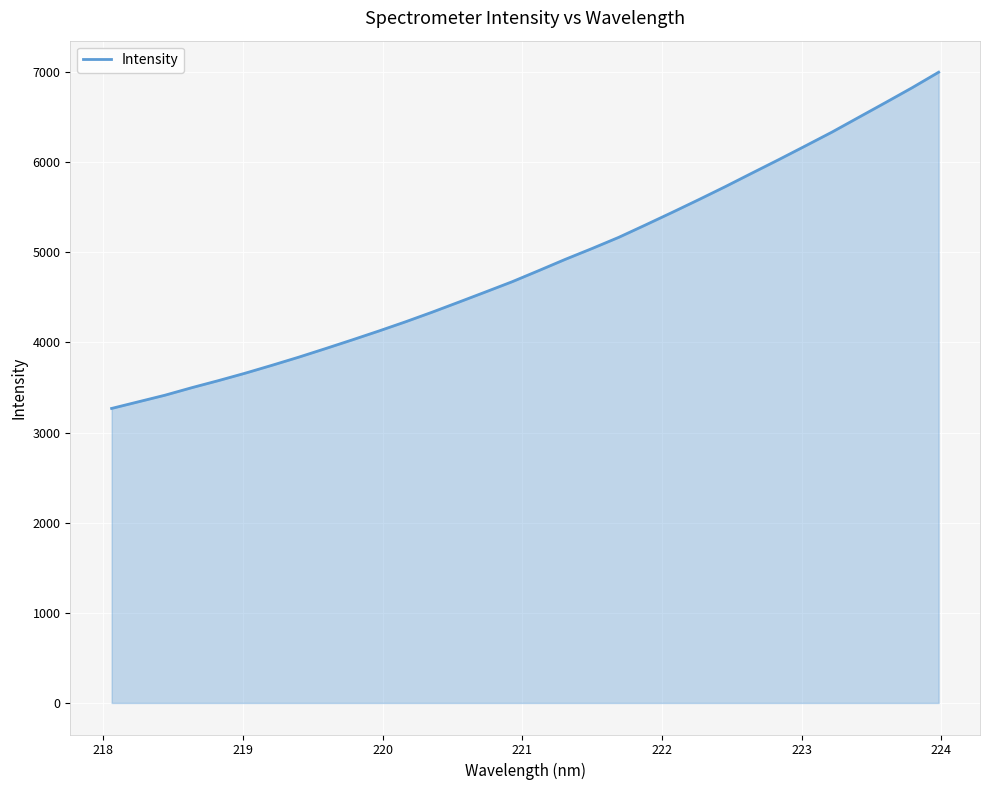

What is the minimum value shown in the chart?

3267.8